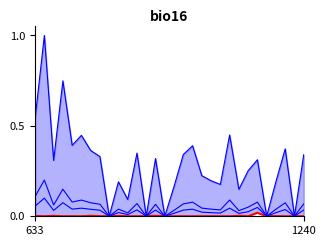

Count the number of categories in the chart.

30